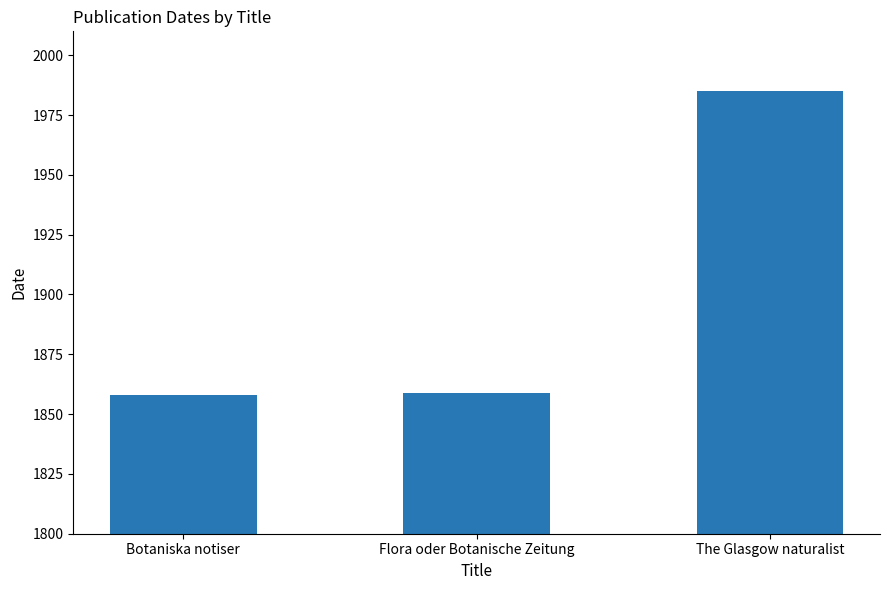

The chart shows a value of 1858 at Botaniska notiser. True or false?

True